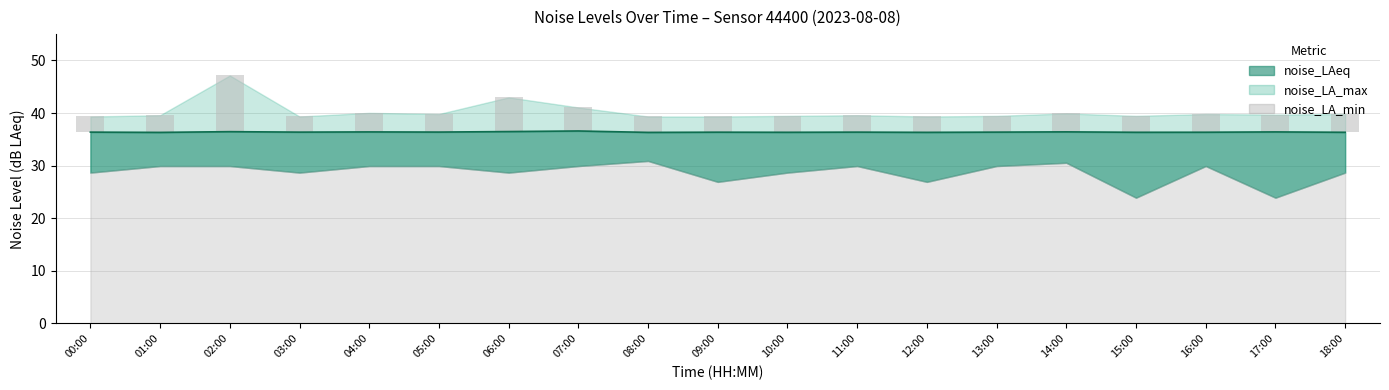

What is the difference between the noise_LAeq values at 04:00 and 07:00?

0.2